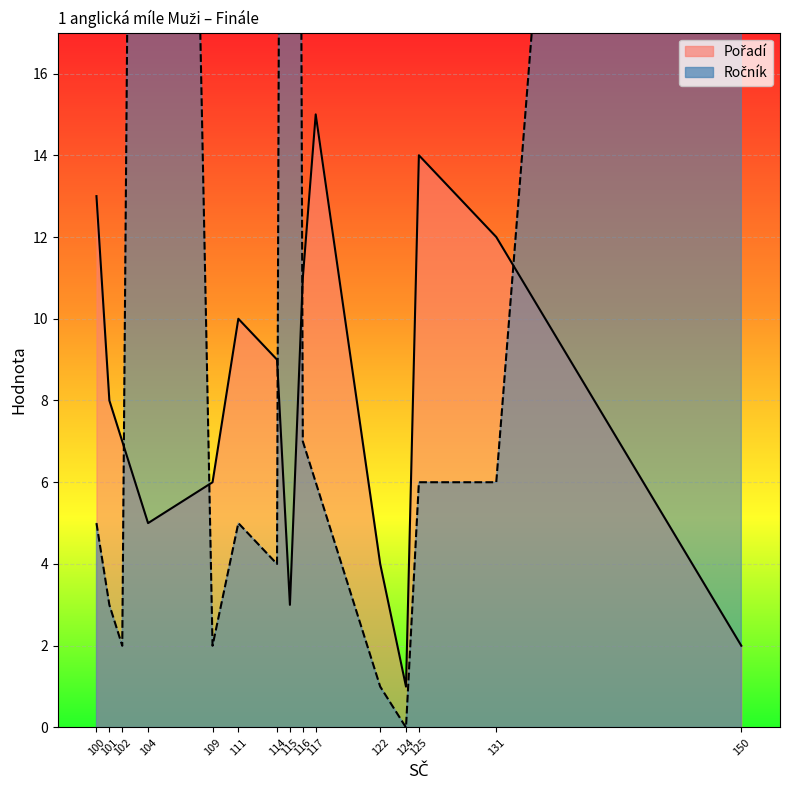

What is the highest value of the Ročník series?

98